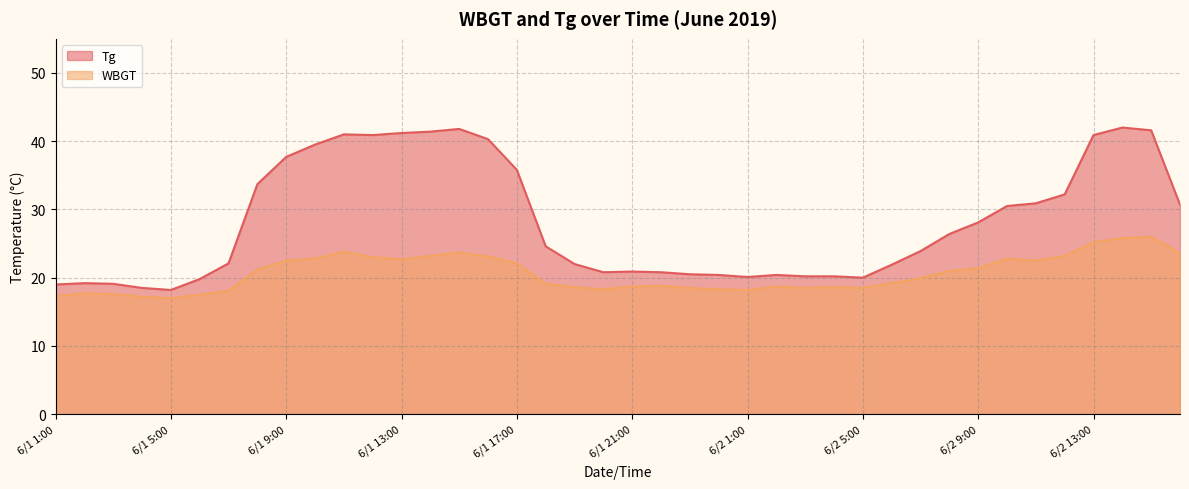

At which label does Tg first exceed 24?

6/1 8:00